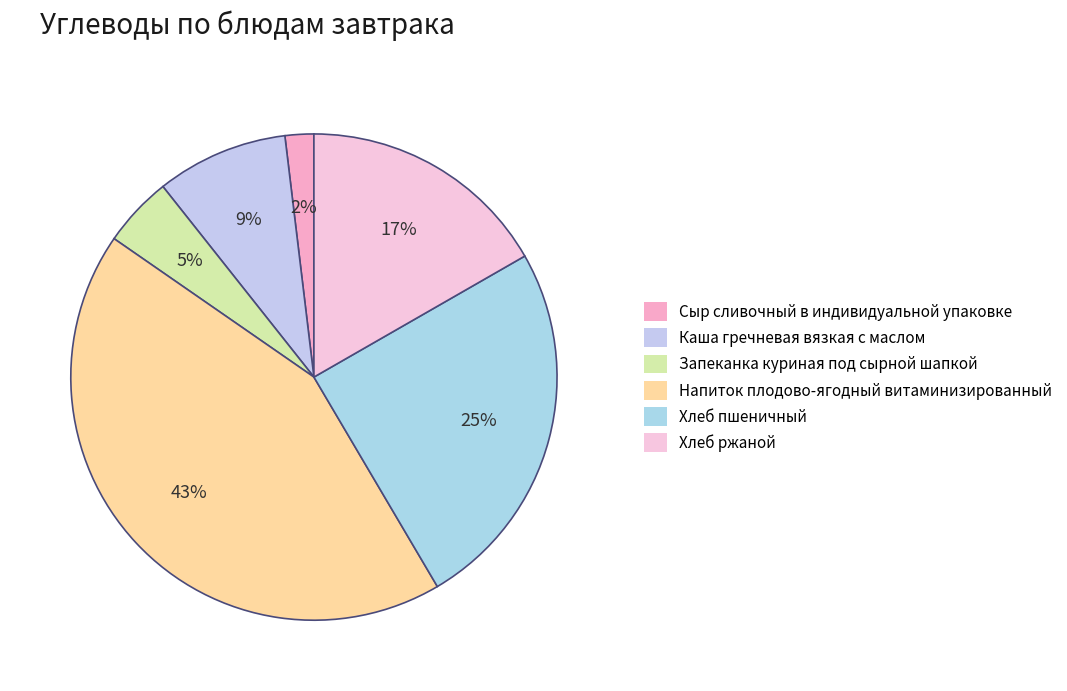

How many segments does this pie chart have?

6